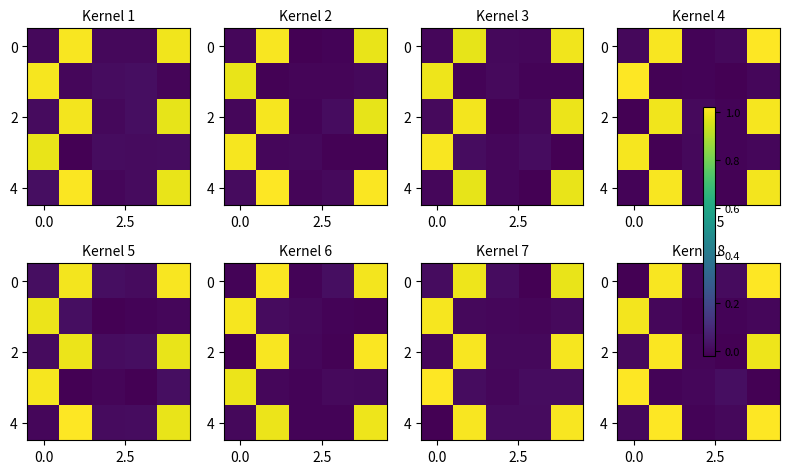

Which series has the largest total across all categories?

row_4